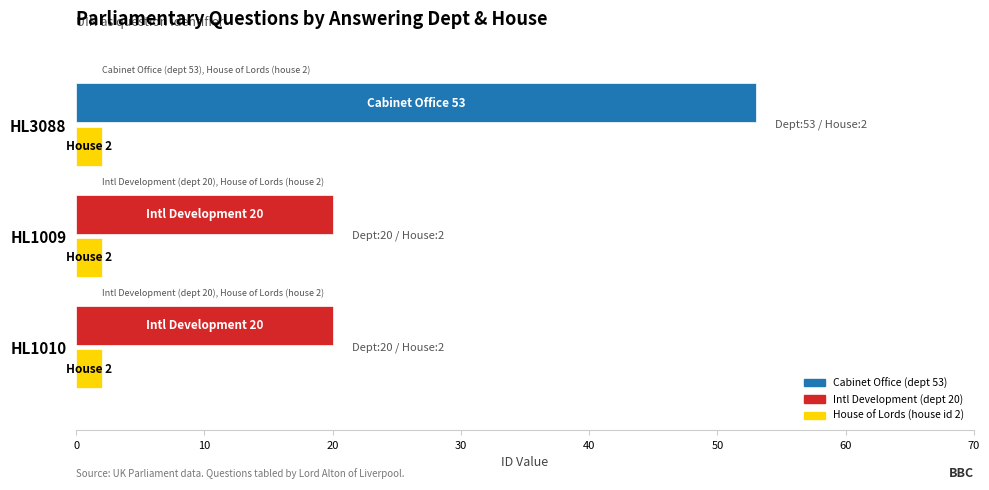

What is the total value across all series at HL3088?

55